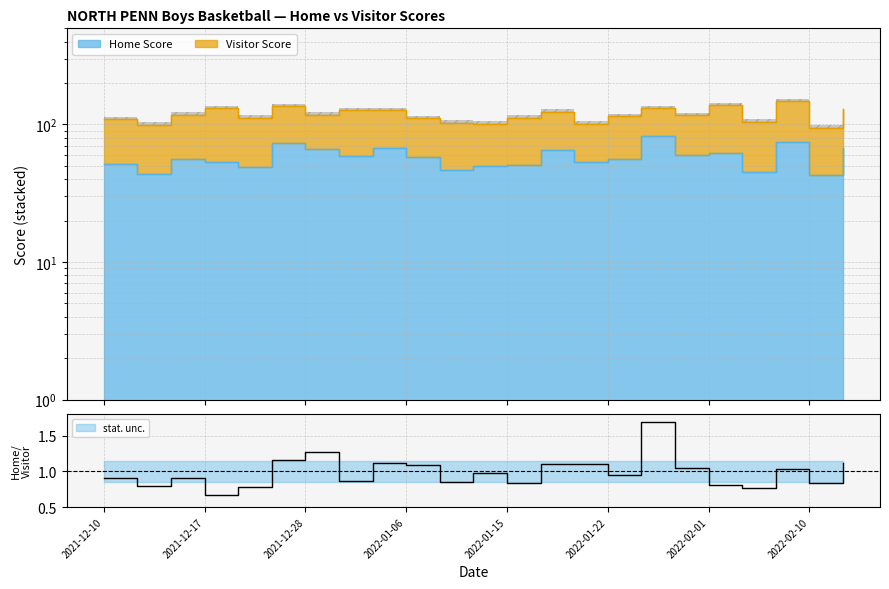

True or false: the data shows 59 at 2021-12-29.

True